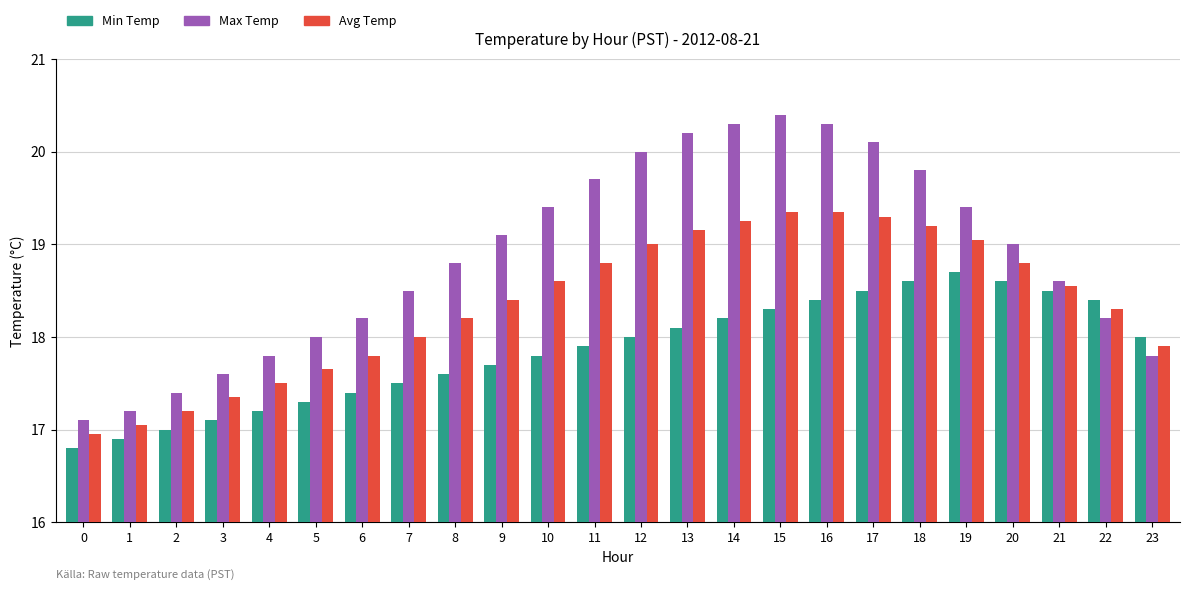

How many values in the Max Temp series are below 19?

12